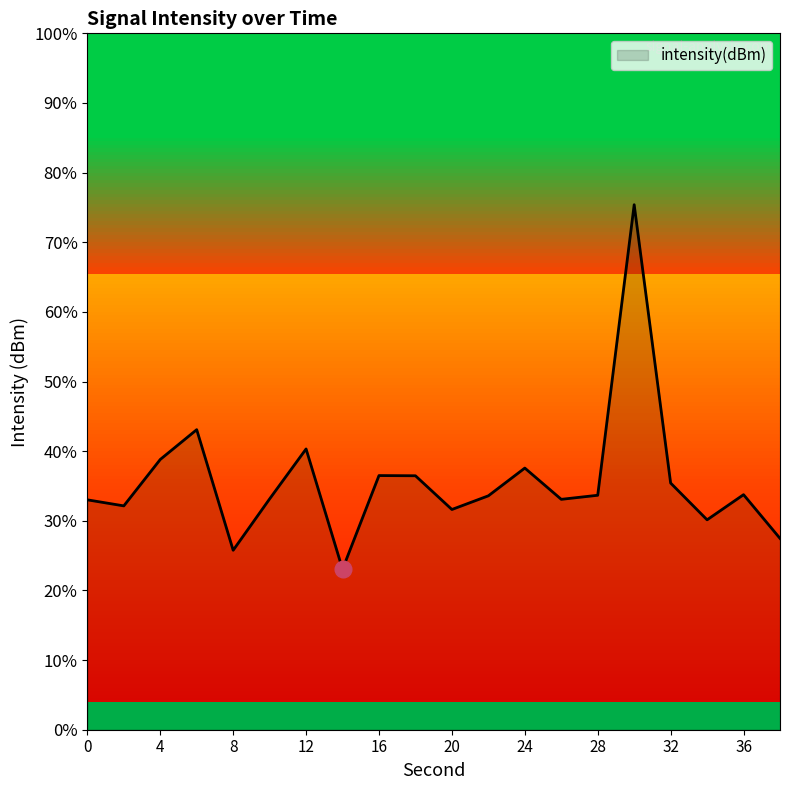

What is the difference between the maximum and minimum values?

52.3